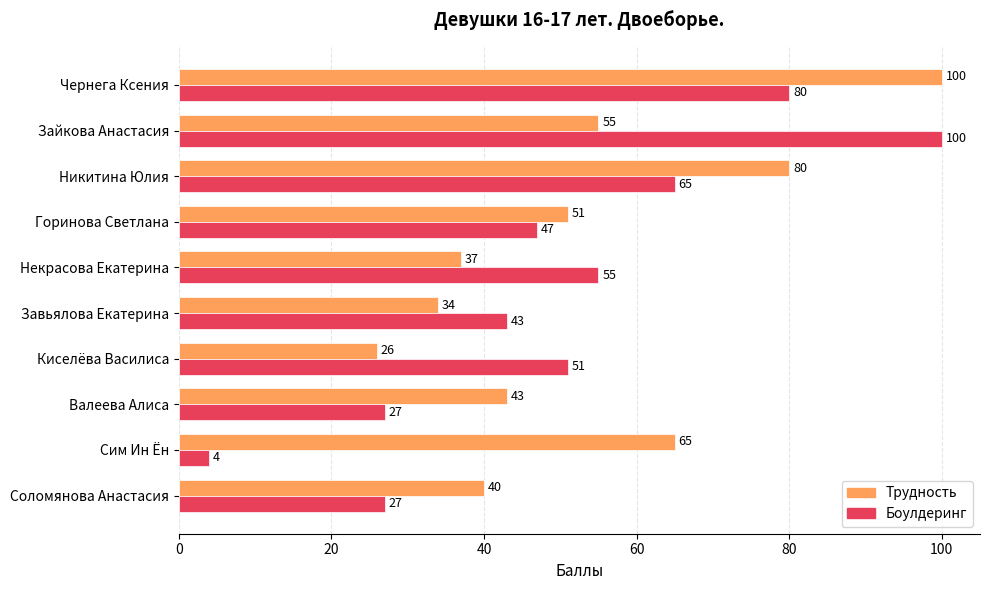

What is the sum of all Трудность values?

531